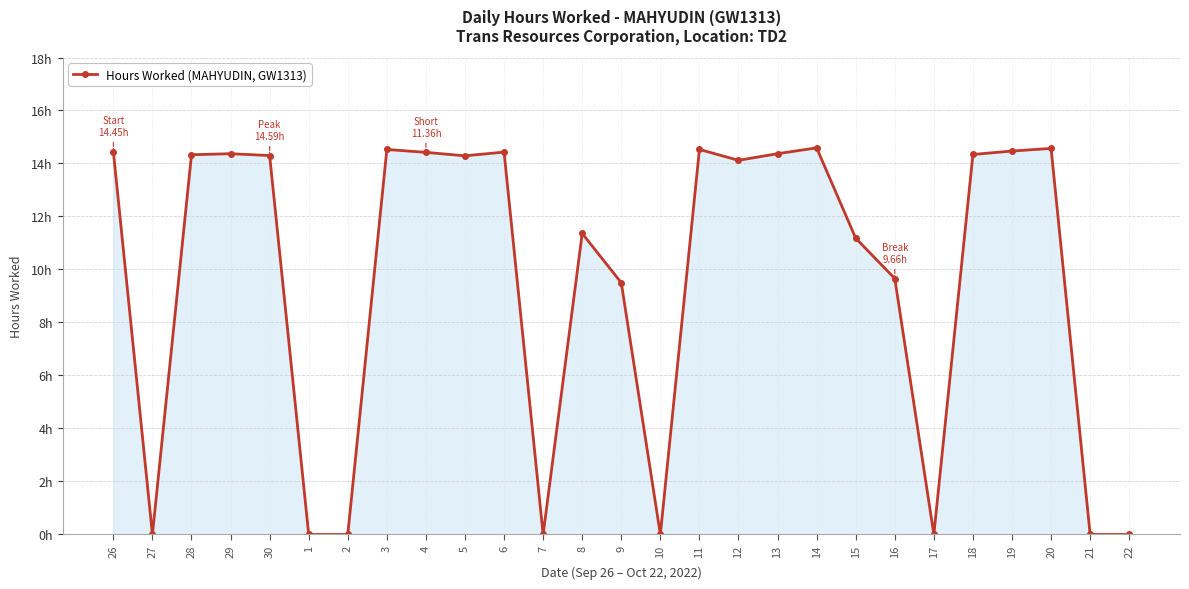

Is it true that the value at 28 is 14.3?

True